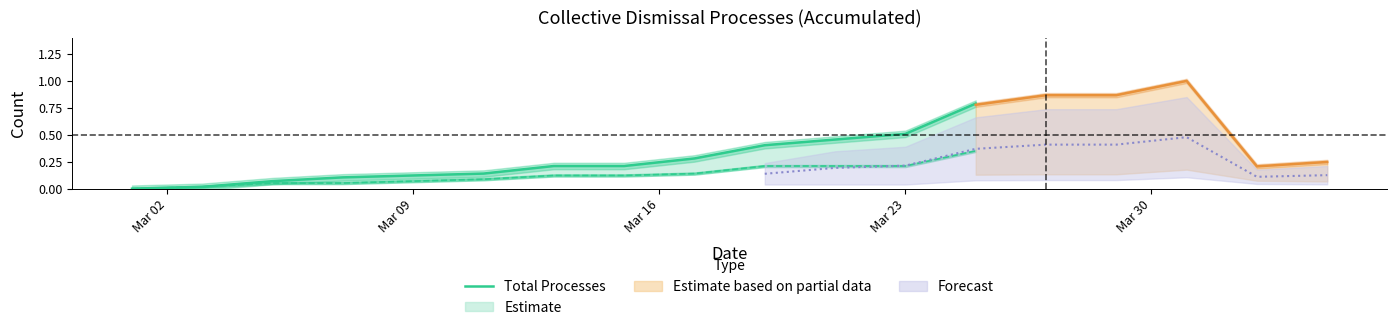

At which category does the chart reach its minimum across all series?

Mar 02